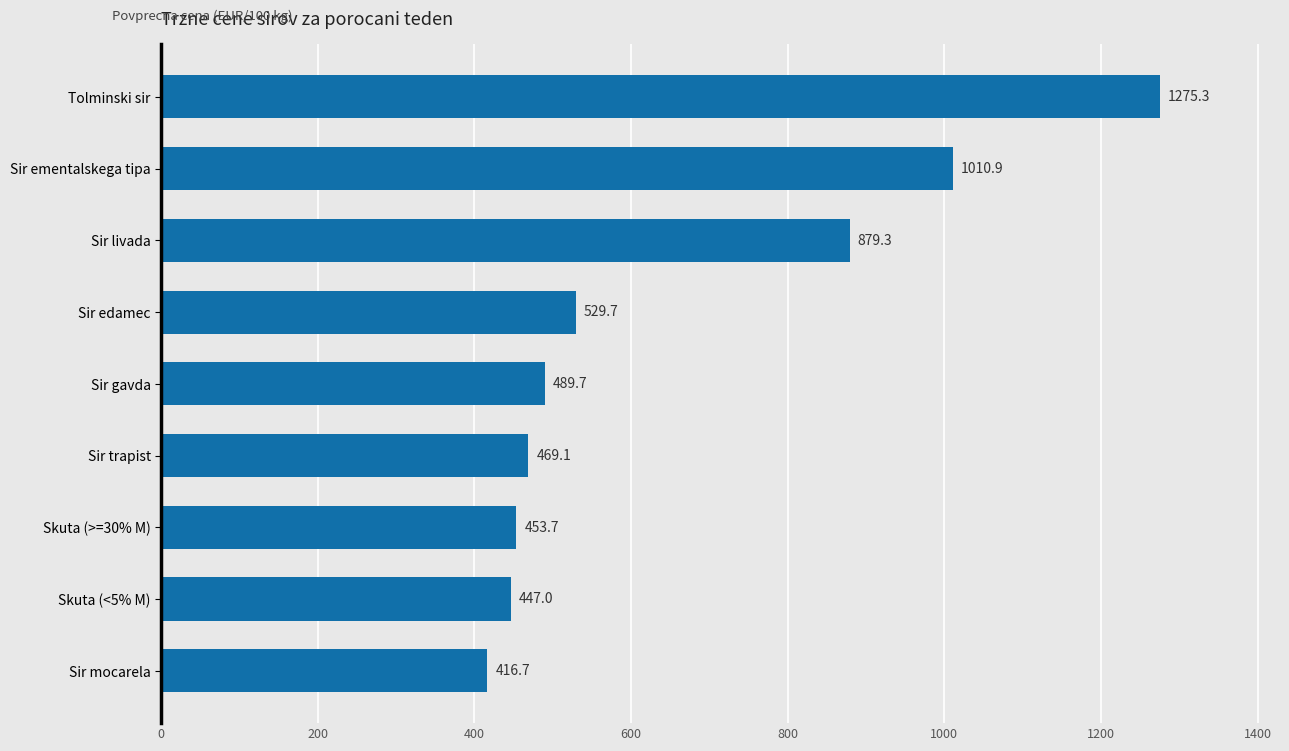

Reading bottom to top, list all the values displayed in this chart.

Sir mocarela=416.7	Skuta (<5% M)=447.0	Skuta (>=30% M)=453.7	Sir trapist=469.1	Sir gavda=489.7	Sir edamec=529.7	Sir livada=879.3	Sir ementalskega tipa=1010.9	Tolminski sir=1275.3